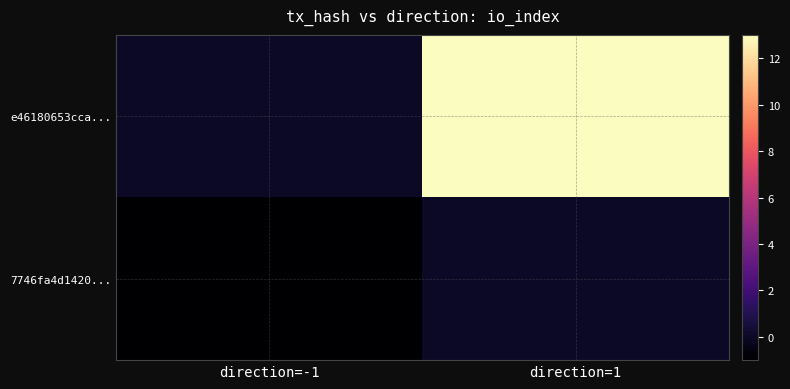

Reading right to left, list all the values displayed in this chart.

e46180653cca...: direction=1=13	direction=-1=0
7746fa4d1420...: direction=1=0	direction=-1=-1